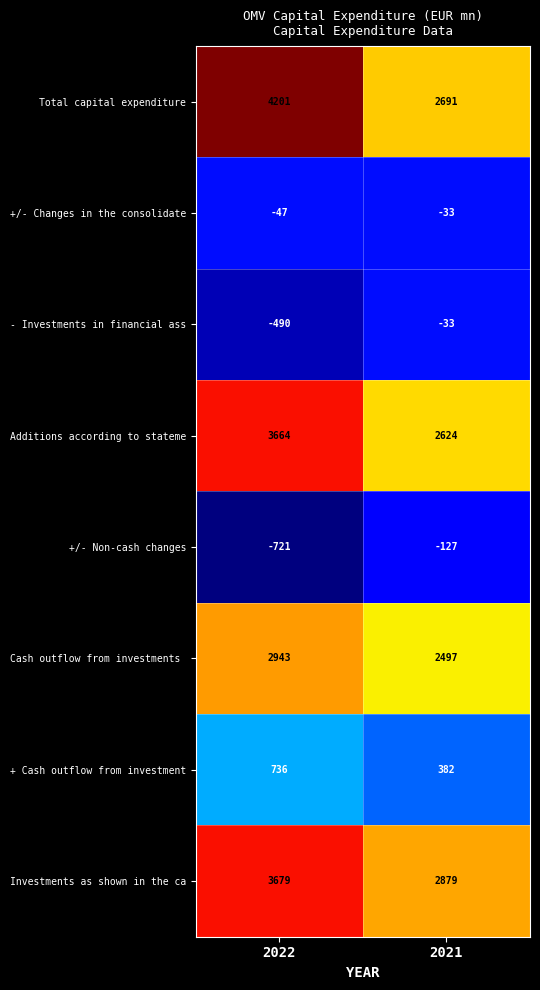

True or false: Total capital expenditure has a value of 965 at 2022.

False